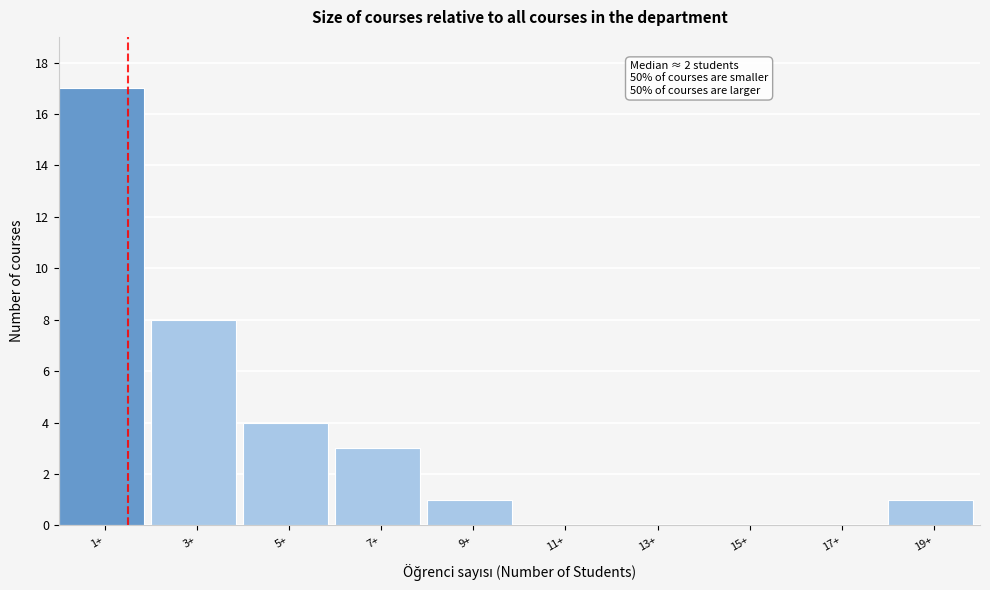

Reading left to right, what are all the values shown in this chart?

1+=17	3+=8	5+=4	7+=3	9+=1	11+=0	13+=0	15+=0	17+=0	19+=1